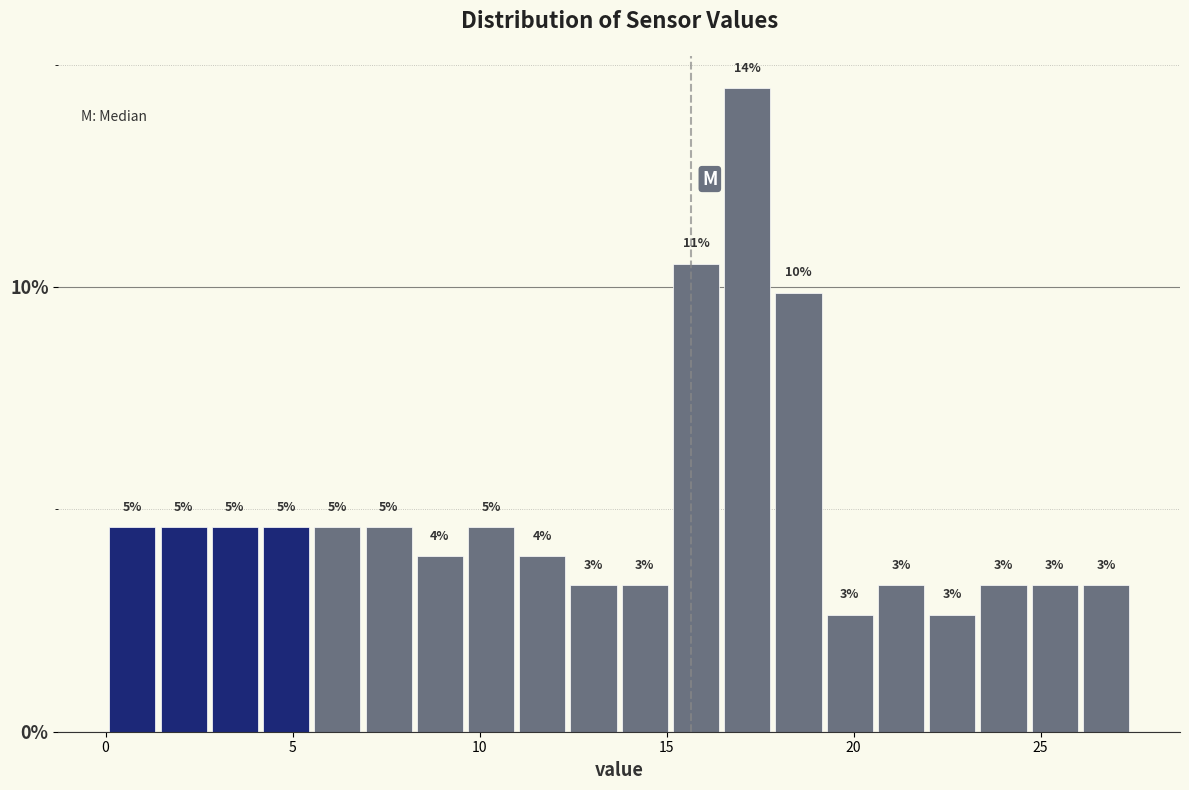

Around what value on the x-axis is the tallest bar? Give the approximate position of its centre, as read against the axis.

17.0